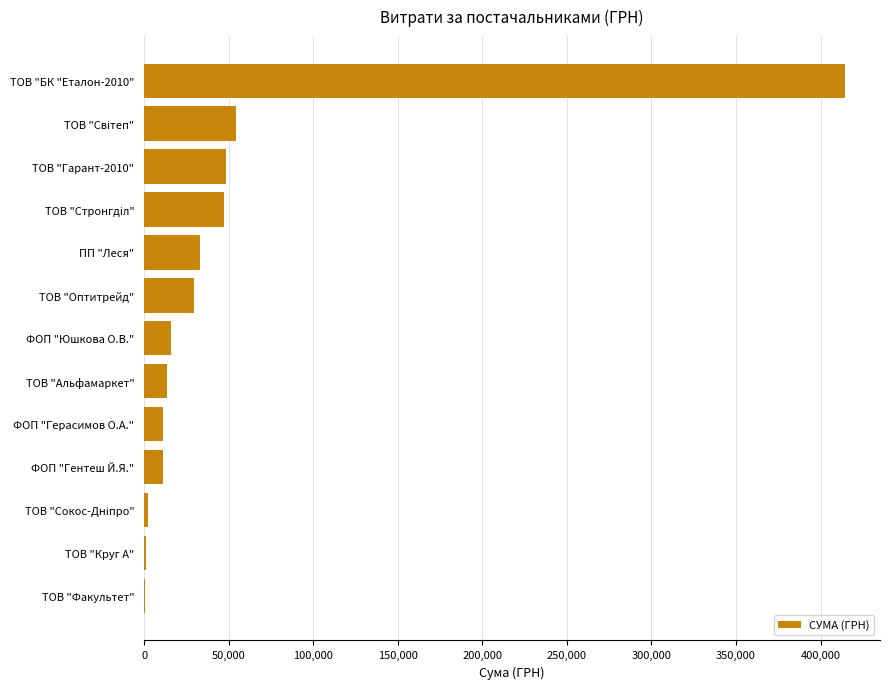

True or false: the data shows 11201.0 at ФОП "Гентеш Й.Я.".

True